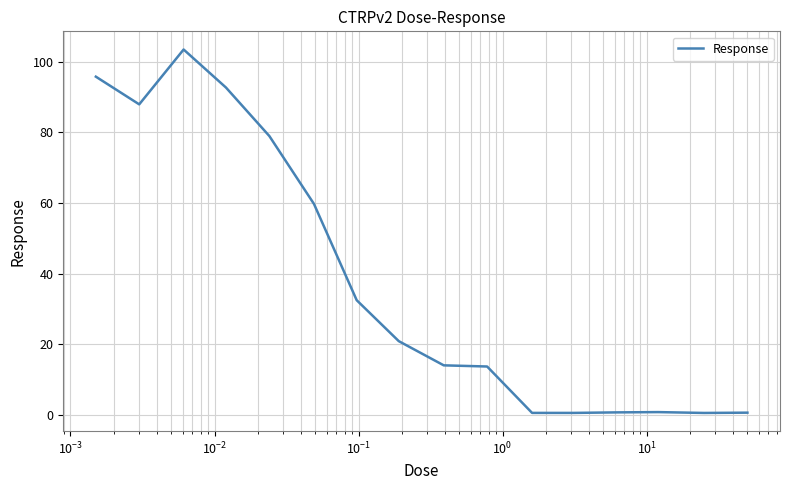

What is the maximum value shown in the chart?

103.5